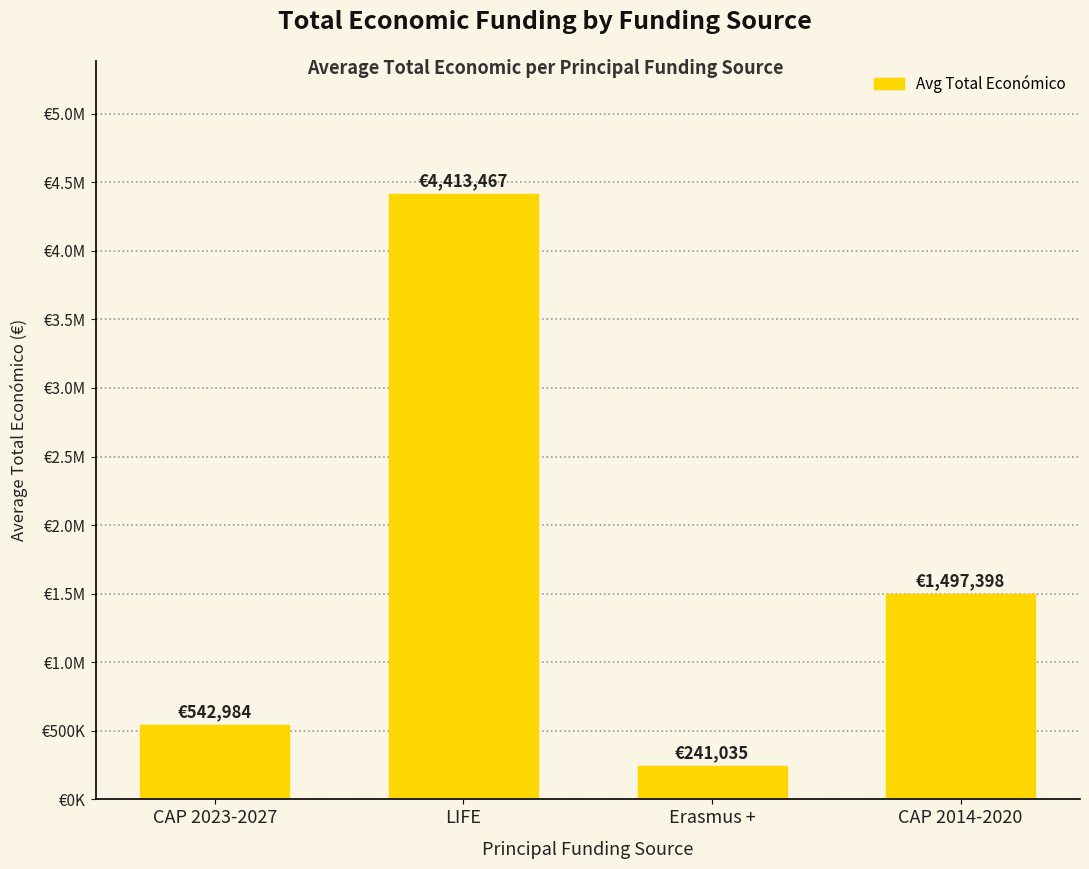

What is the average value?

1673721.1